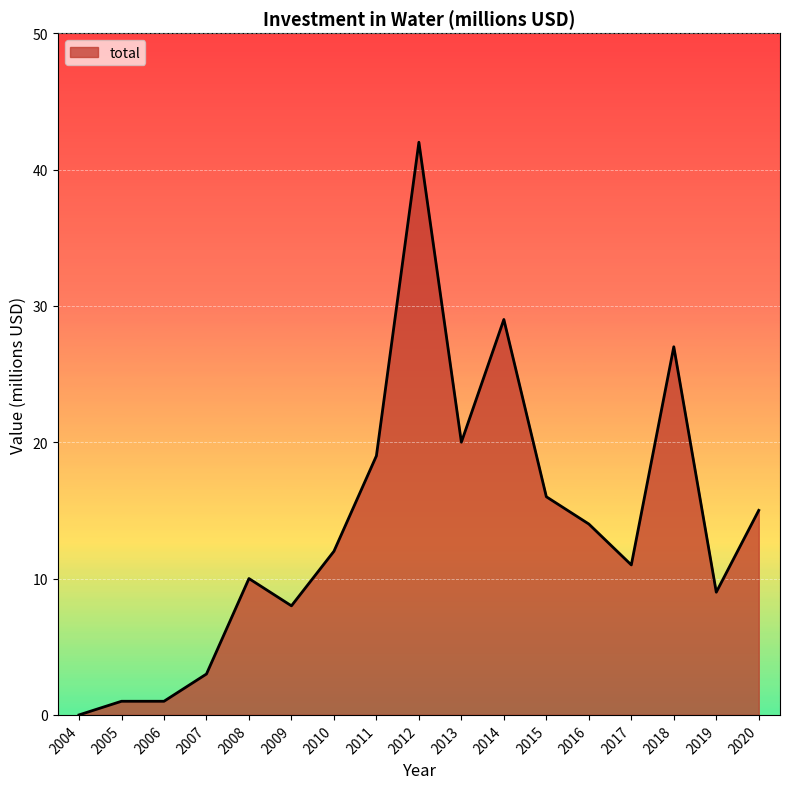

Is it true that the value at 2012 is 42?

True